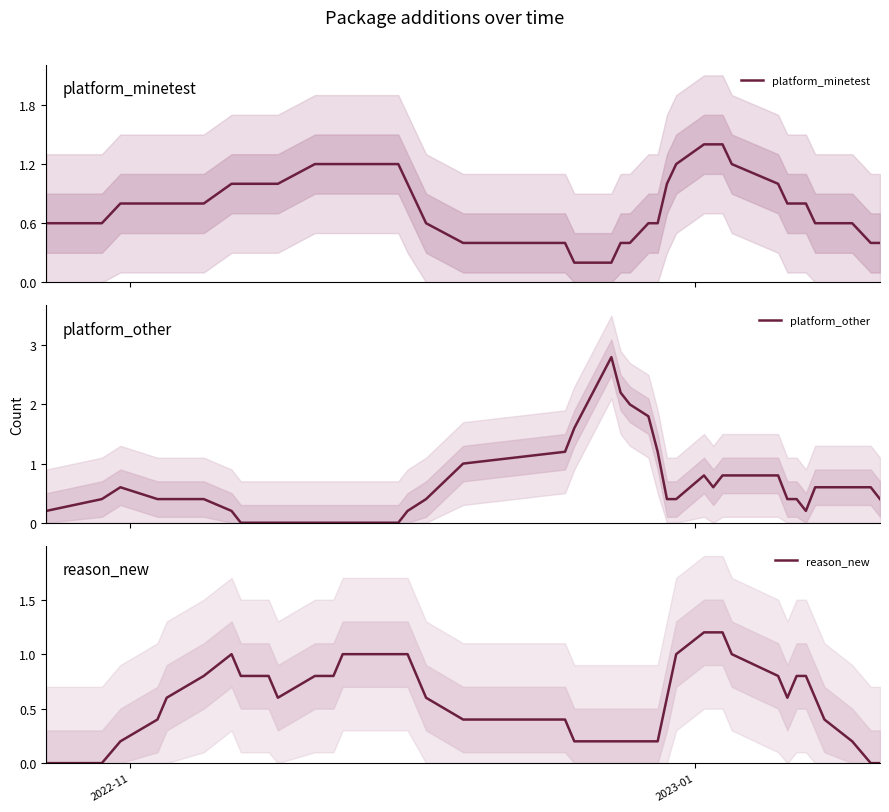

True or false: platform_other has more than 2 interior local peaks.

True